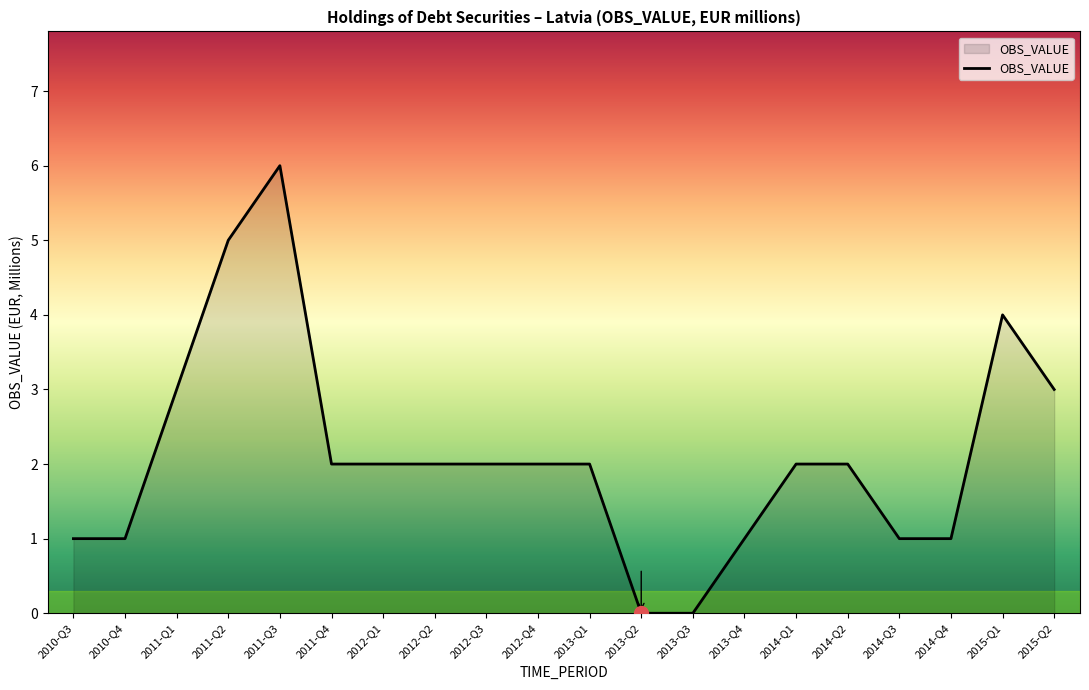

Which label corresponds to the largest value in the chart?

2011-Q3